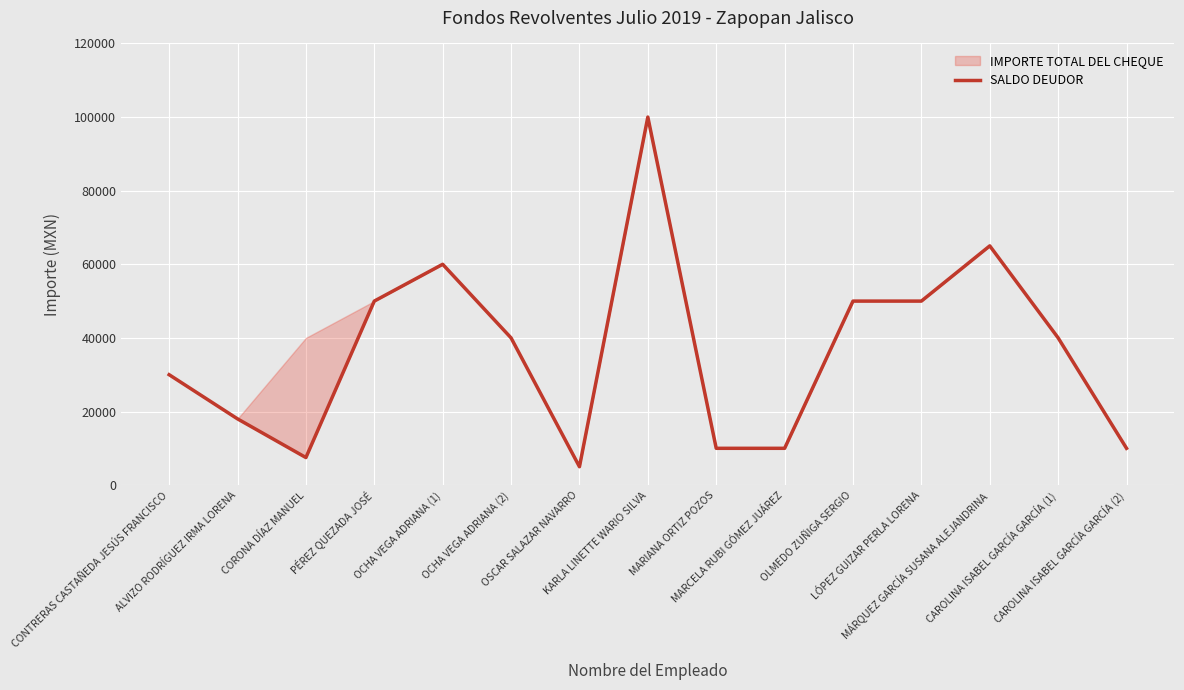

At which category does the data reach its first local peak?

OCHA VEGA ADRIANA (1)